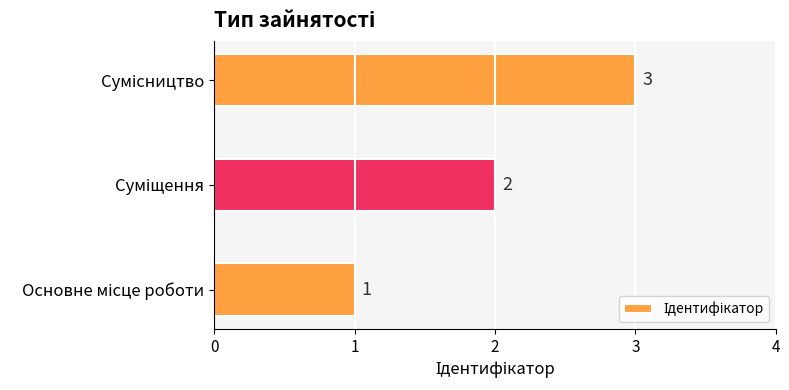

What is the maximum value shown in the chart?

3